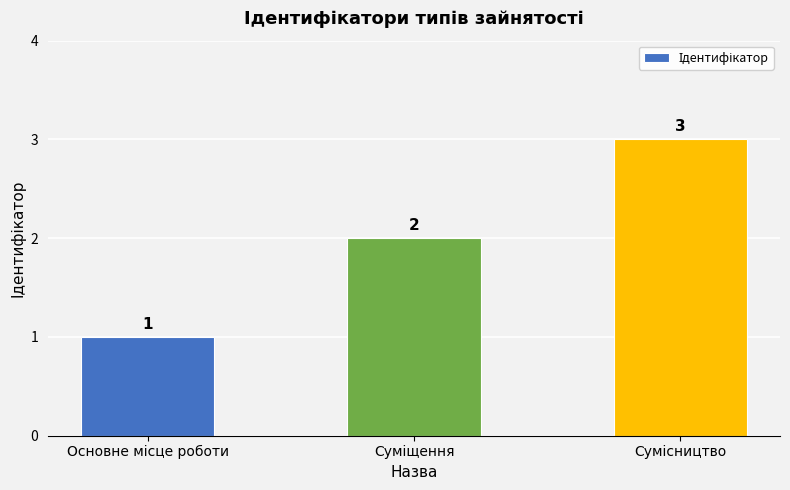

What is the value of the 2nd bar from the left?

2